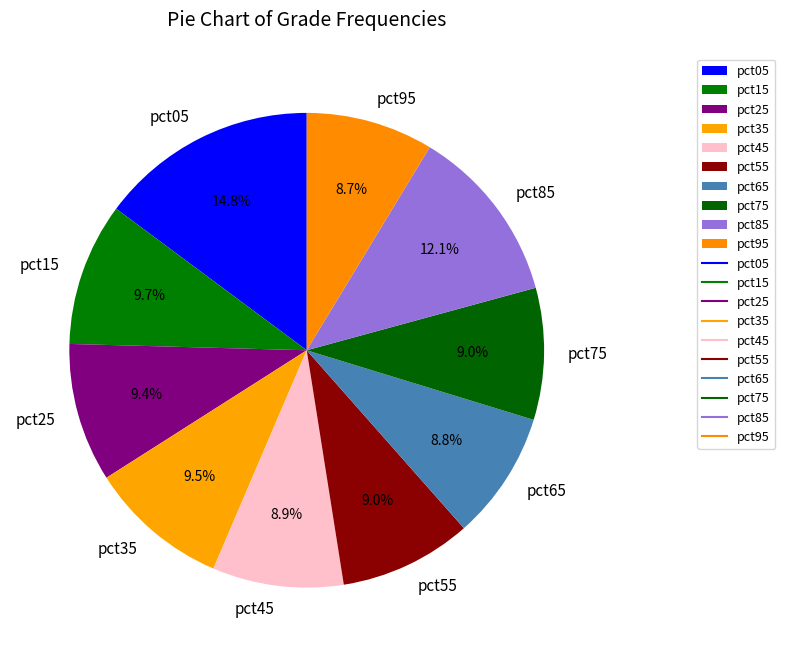

Which slice is the largest?

pct05